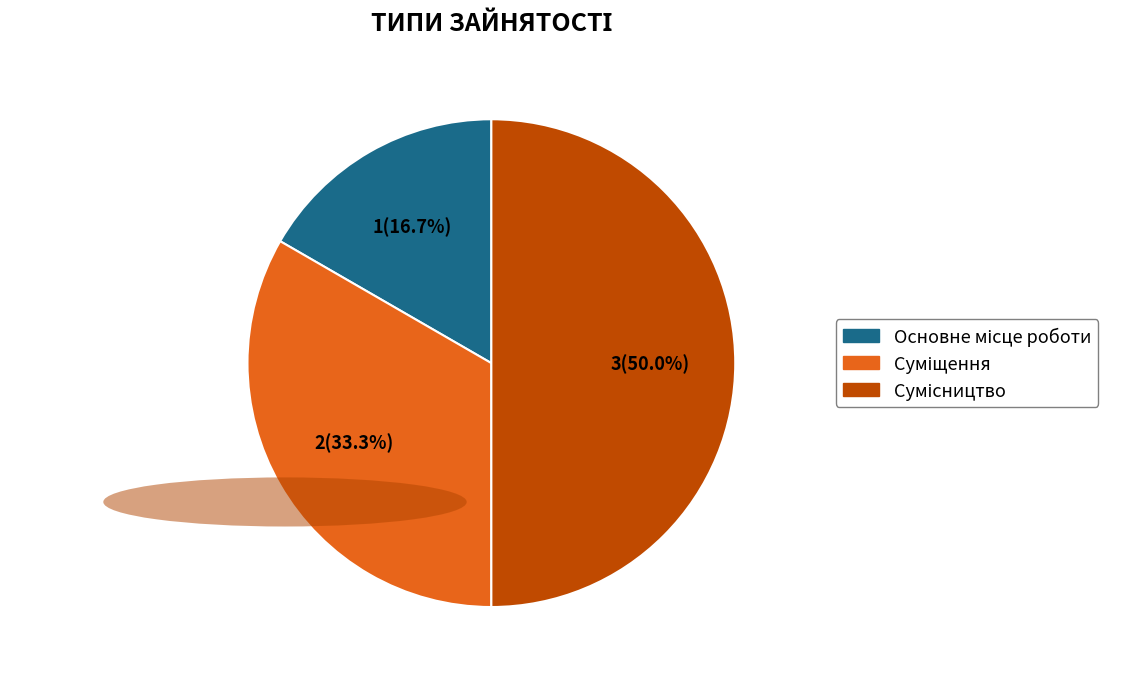

Rank the categories by value from lowest to highest.

Основне місце роботи, Суміщення, Сумісництво